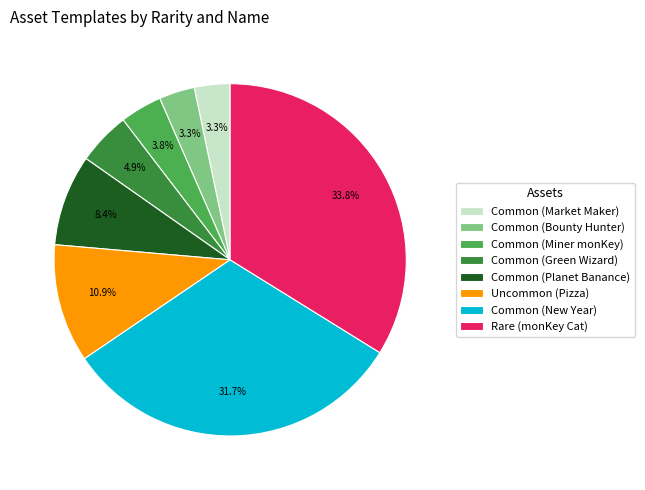

What is the ratio of the value at Rare (monKey Cat) to the value at Uncommon (Pizza)?

3.1